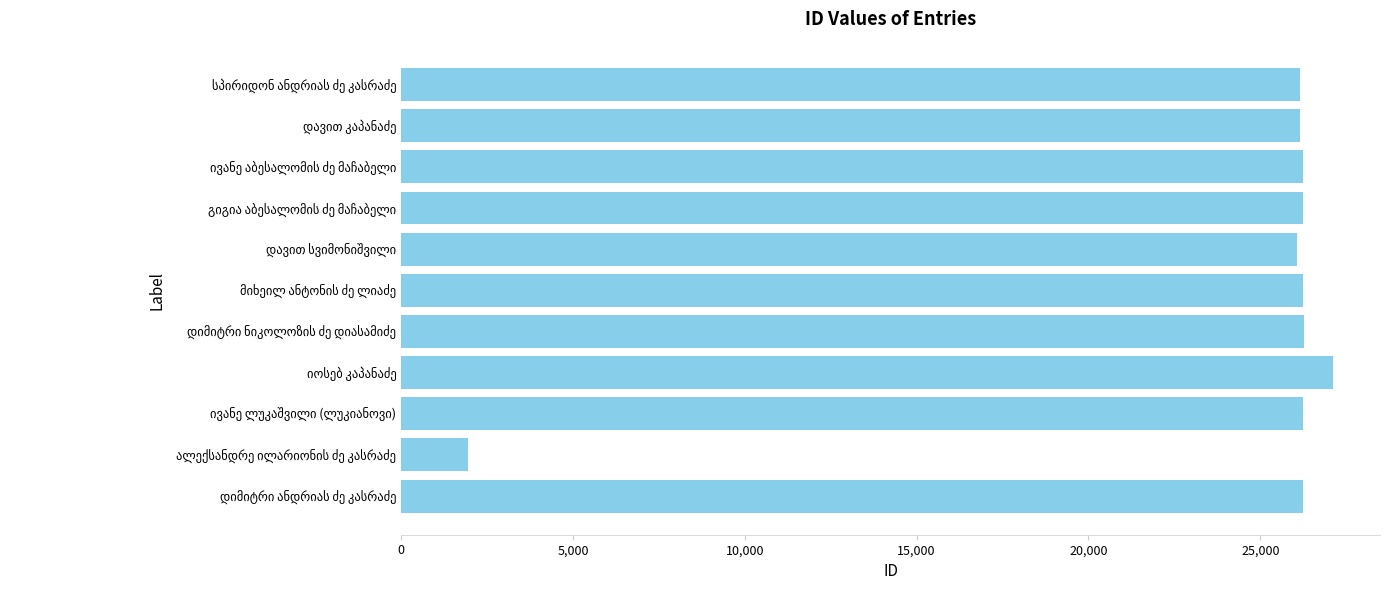

What is the difference between the second highest and minimum values?

24326